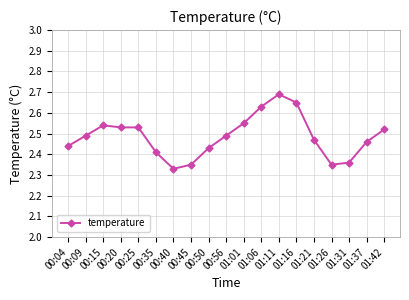

What is the label of the 4th point from the left?

00:20